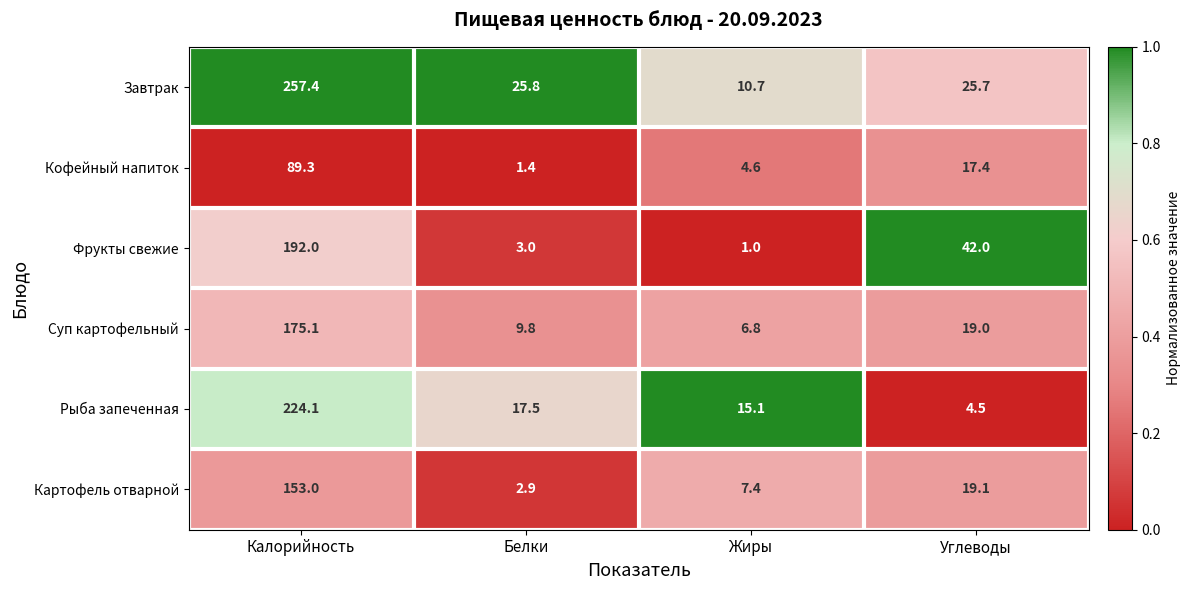

The value of Картофель отварной at Жиры is 10.9. True or false?

False